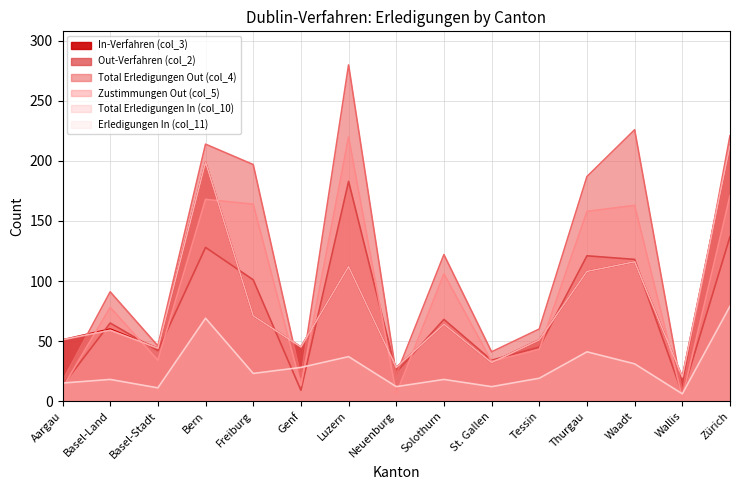

True or false: Total Erledigungen In (col_10) has a value of 44 at Basel-Stadt.

True